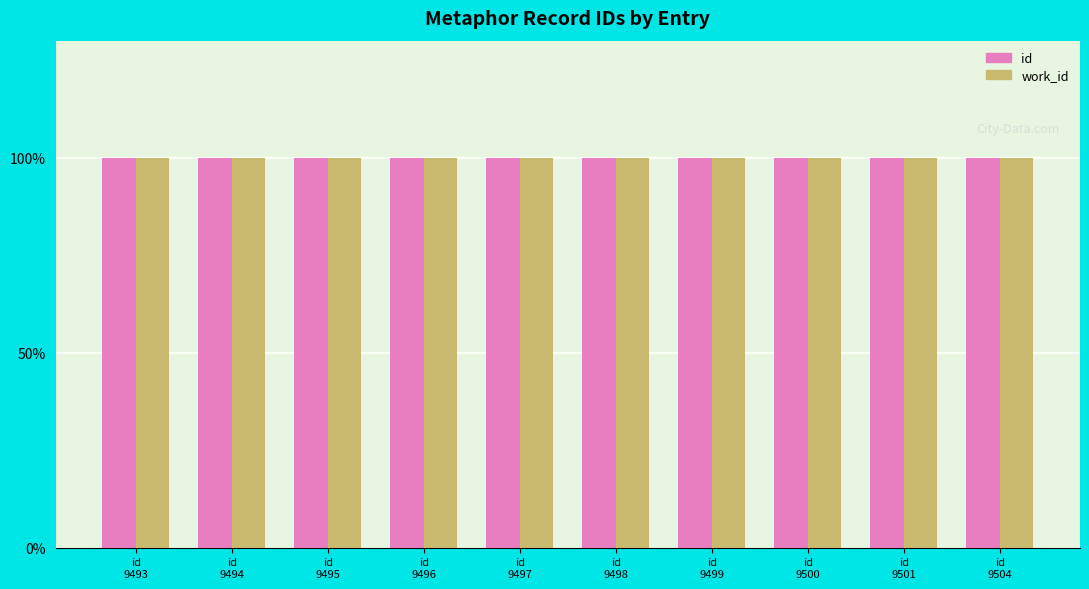

Does the chart contain any negative values?

No